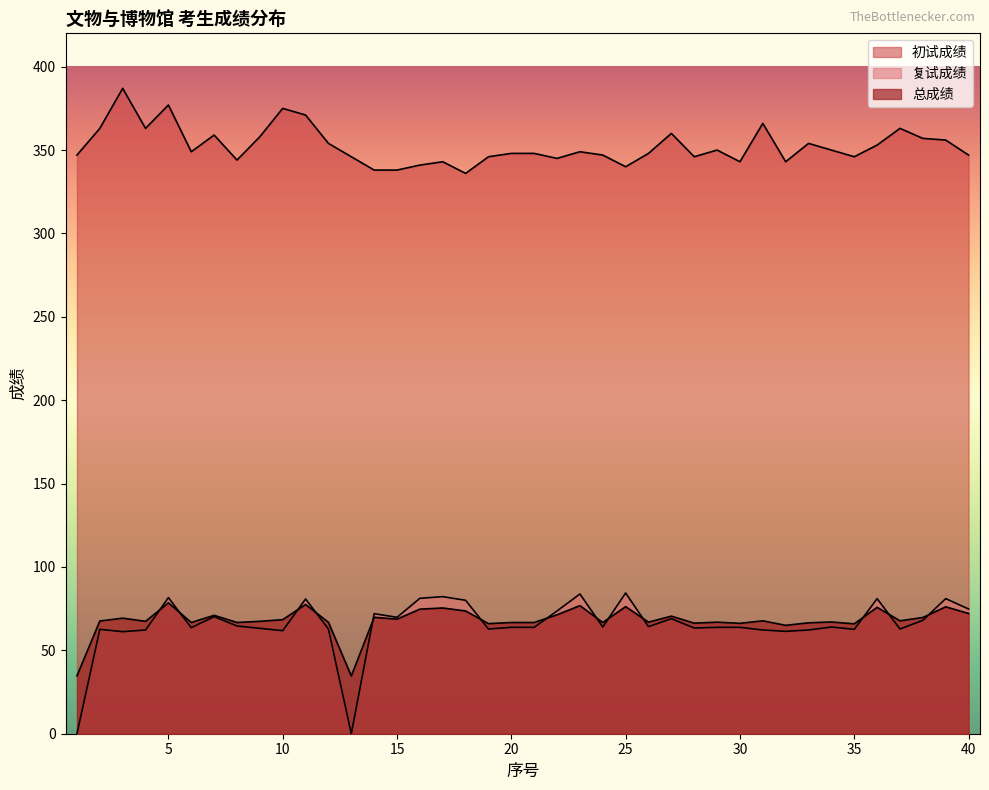

Where do 复试成绩 and 总成绩 first cross each other?

4 and 5